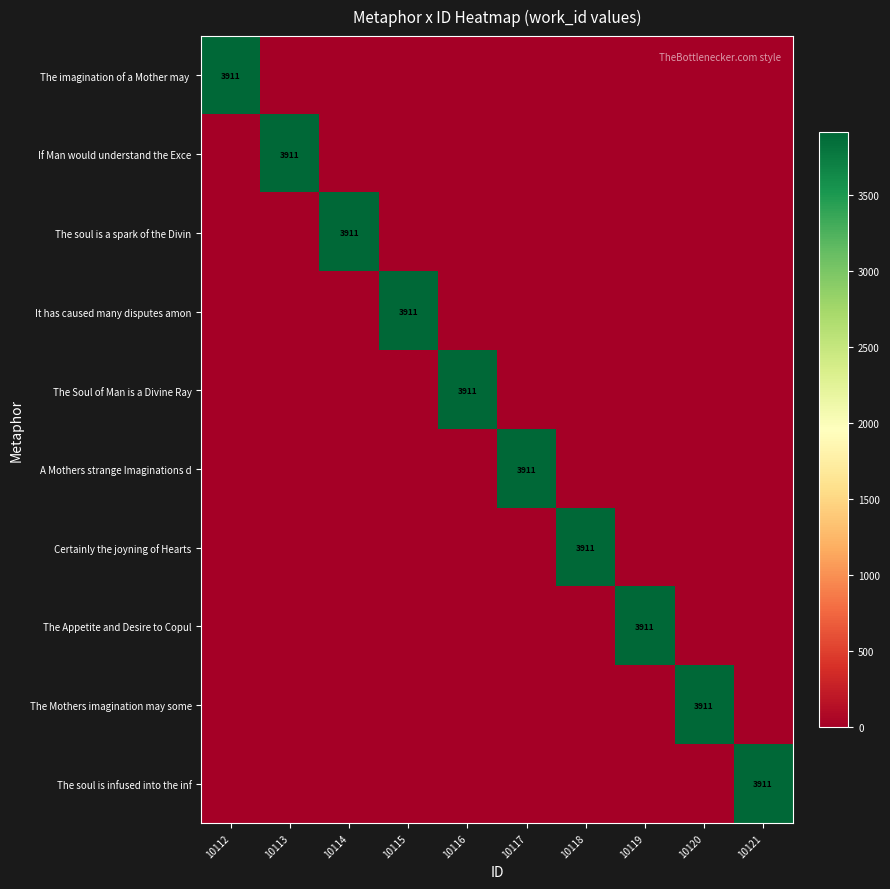

The value of Certainly the joyning of Hearts at 10113 is 0. True or false?

True